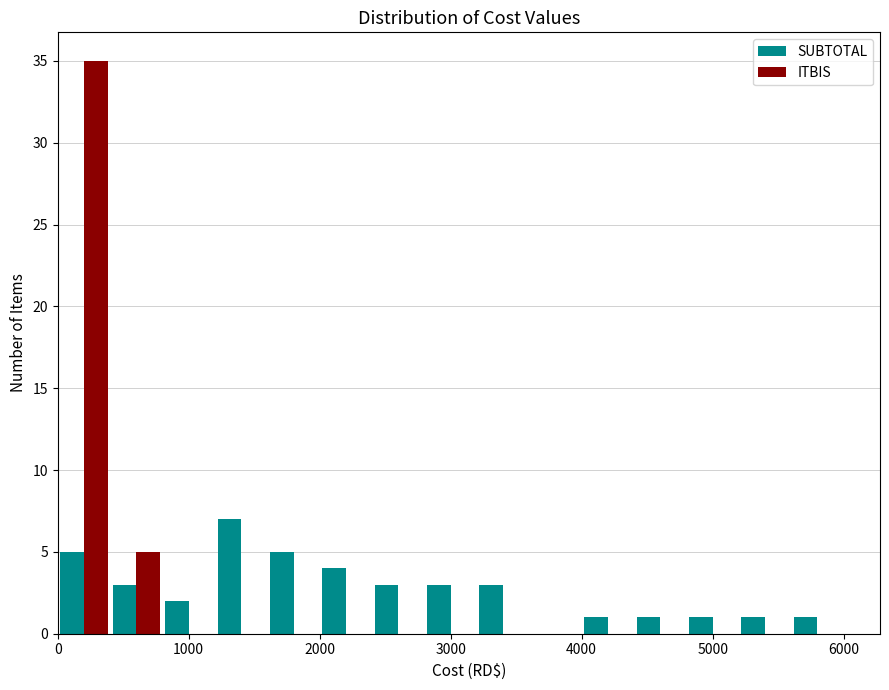

Reading left to right, transcribe this chart: for each range on the x-axis, give the height of each series' bar. The values are not printed on the chart, so give them approximately, as read against the axis.

0 to 400: SUBTOTAL=5	ITBIS=35
400 to 800: SUBTOTAL=3	ITBIS=5
800 to 1200: SUBTOTAL=2	ITBIS=0
1200 to 1600: SUBTOTAL=7	ITBIS=0
1600 to 2000: SUBTOTAL=5	ITBIS=0
2000 to 2400: SUBTOTAL=4	ITBIS=0
2400 to 2800: SUBTOTAL=3	ITBIS=0
2800 to 3200: SUBTOTAL=3	ITBIS=0
3200 to 3600: SUBTOTAL=3	ITBIS=0
3600 to 4000: SUBTOTAL=0	ITBIS=0
4000 to 4400: SUBTOTAL=1	ITBIS=0
4400 to 4800: SUBTOTAL=1	ITBIS=0
4800 to 5200: SUBTOTAL=1	ITBIS=0
5200 to 5600: SUBTOTAL=1	ITBIS=0
5600 to 6000: SUBTOTAL=1	ITBIS=0